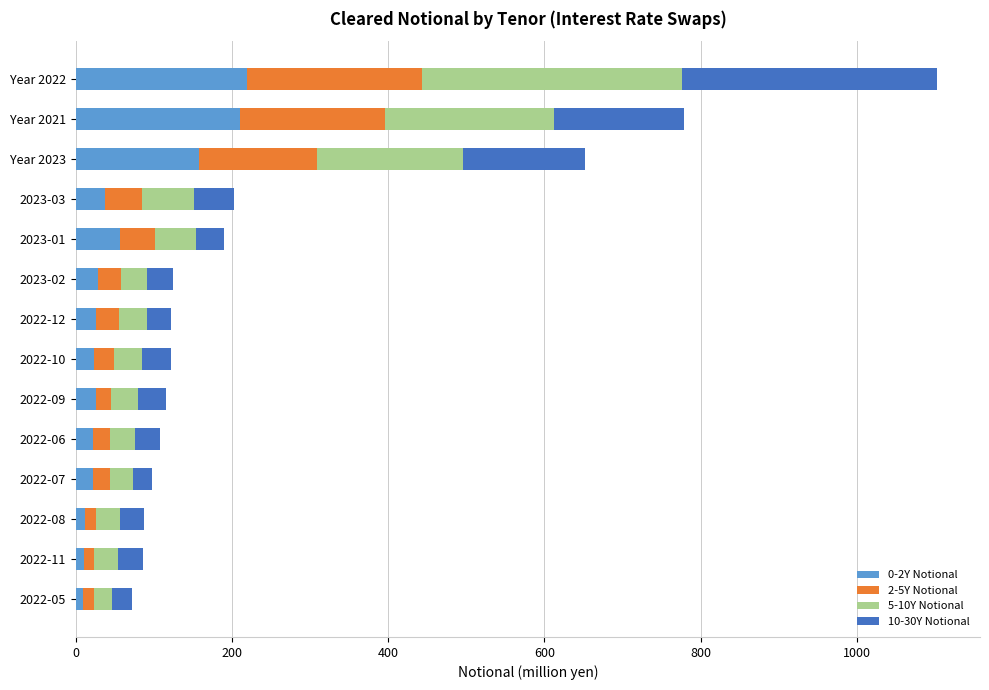

At which category is the sum across all series the highest?

Year 2022